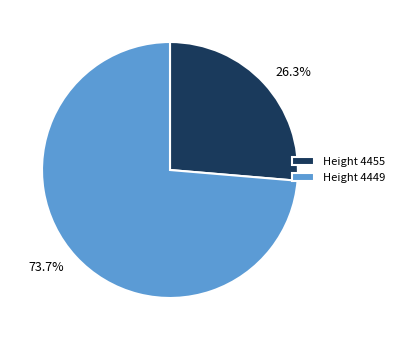

Between Height 4449 and Height 4455, which is larger?

Height 4449